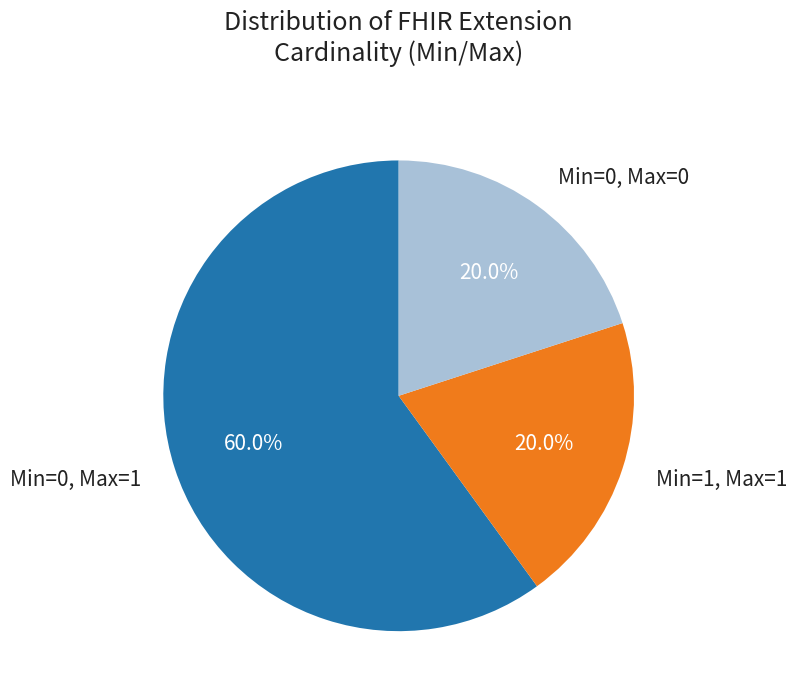

Is there a majority slice in this chart?

Yes